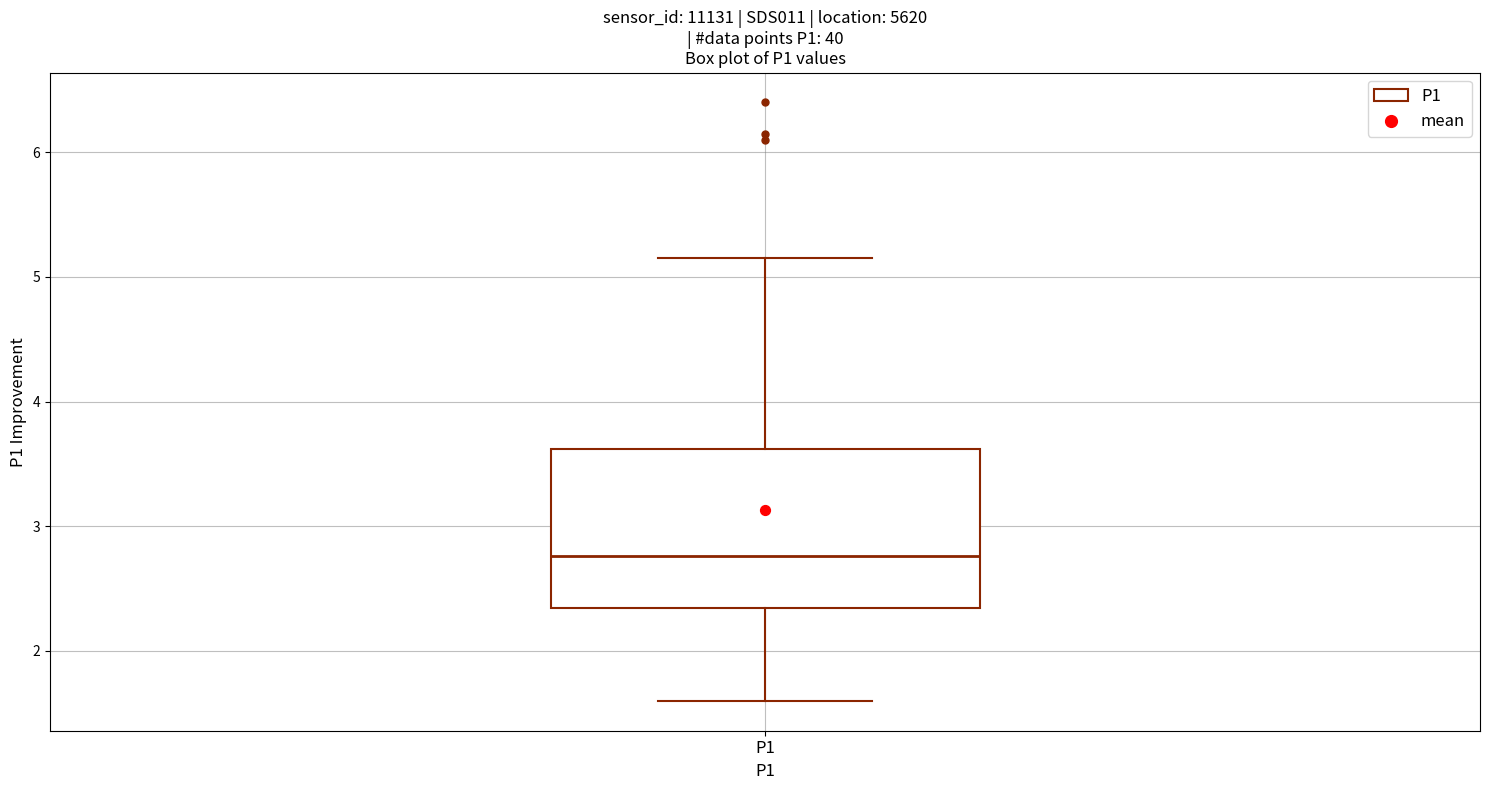

Transcribe this box plot: give where the median line is, the range the box spans, and where the two whiskers end, as read against the y-axis. The values are not printed on the chart, so give them approximately, as read against the axis.

median 2.8, box 2.3 to 3.6, whiskers 1.6 to 5.2